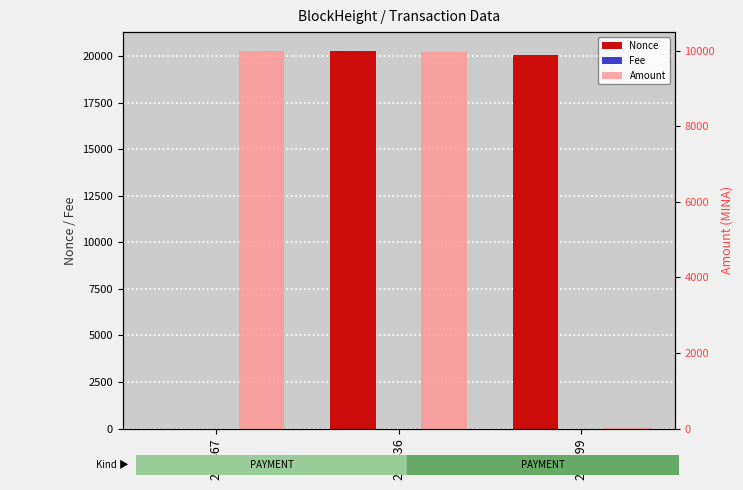

At which label does Fee first exceed 1?

299399